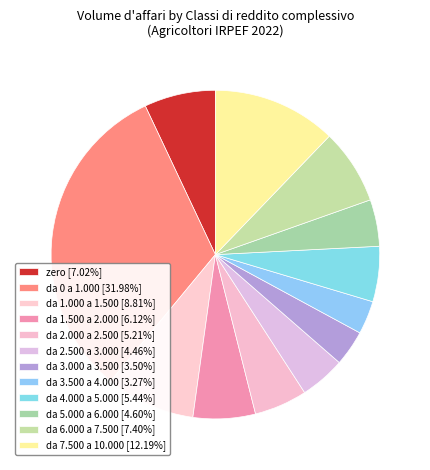

Between da 1.500 a 2.000 and da 2.000 a 2.500, which is larger?

da 1.500 a 2.000